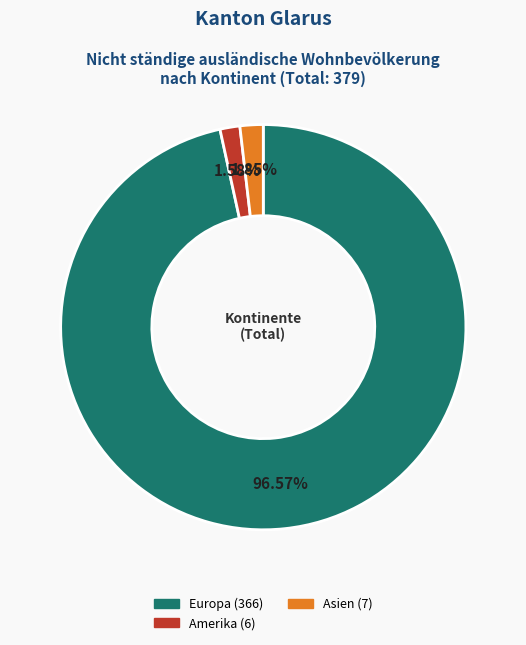

How many segments does this pie chart have?

3